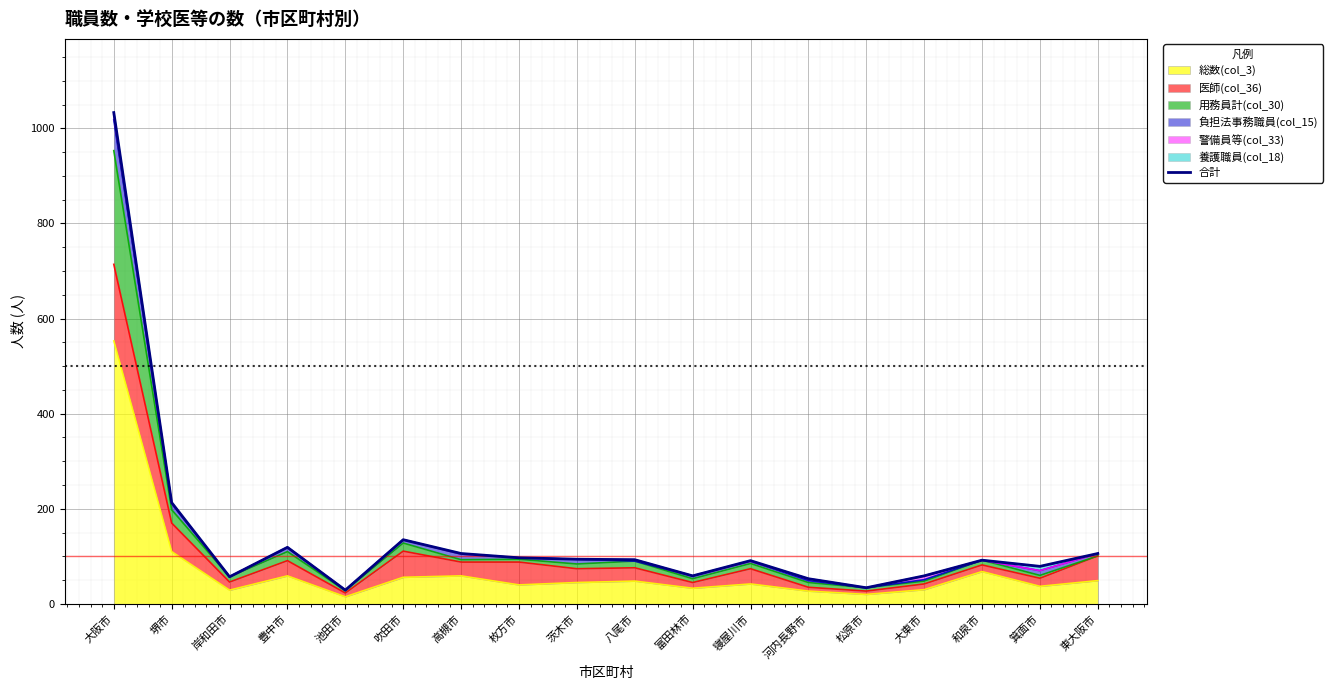

What position from the right is 富田林市?

8